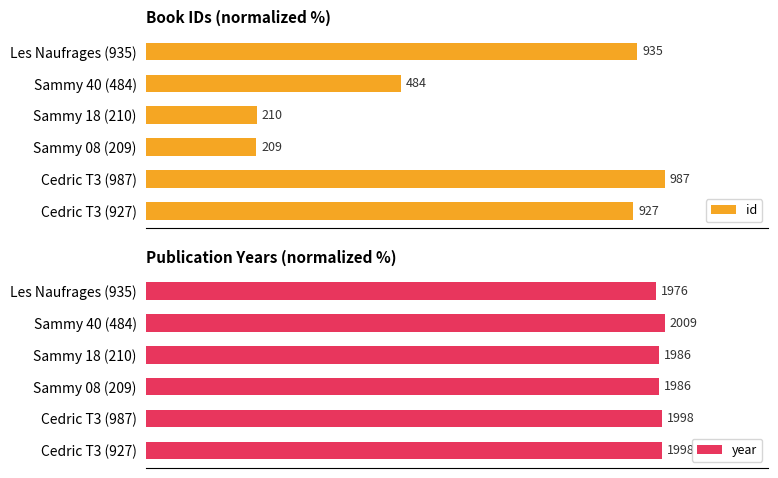

The id series shows 12.9 at Sammy 40 (484). True or false?

False